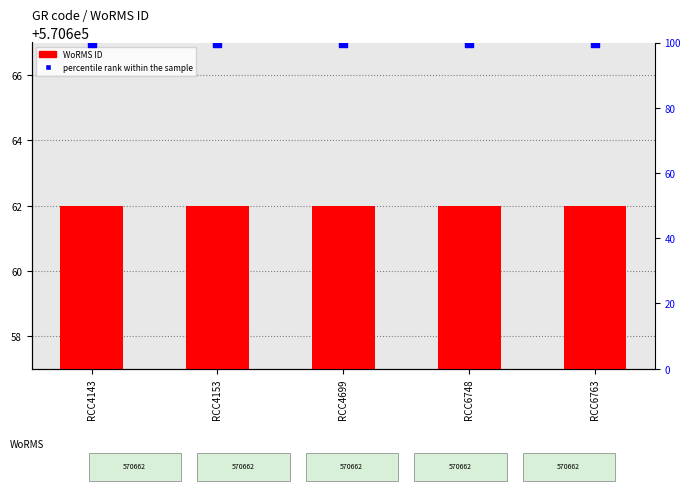

What is the total value across all series at RCC4153?

570762